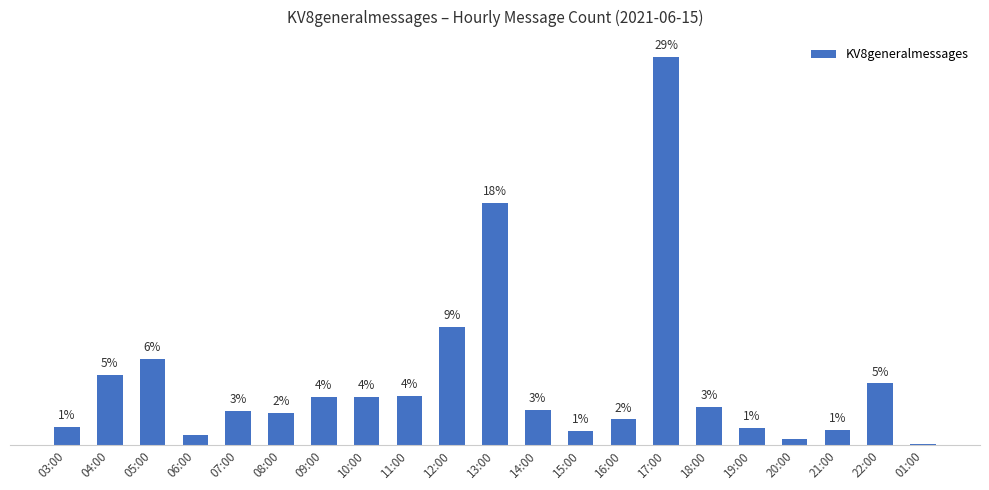

Approximately how many times larger is the value at 12:00 compared to 16:00?

4.6